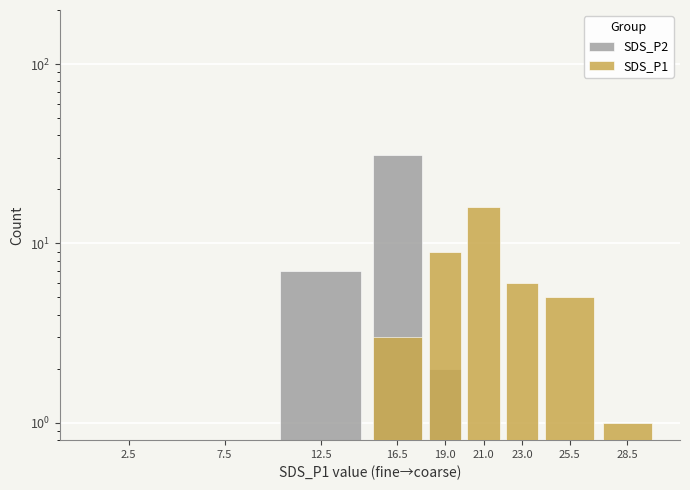

Which has a higher value, 28.5 or 2.5?

28.5